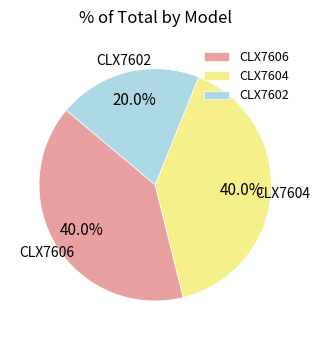

Which category has the smallest portion of the pie?

CLX7602